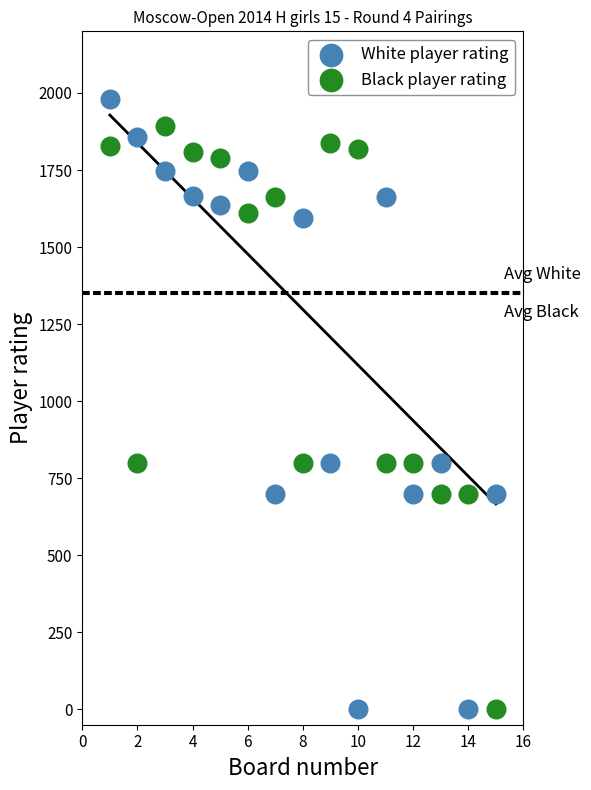

What is the X range (max minus min) for the scatter plot?

14